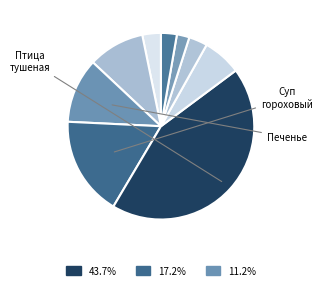

Count the number of slices in the pie.

9